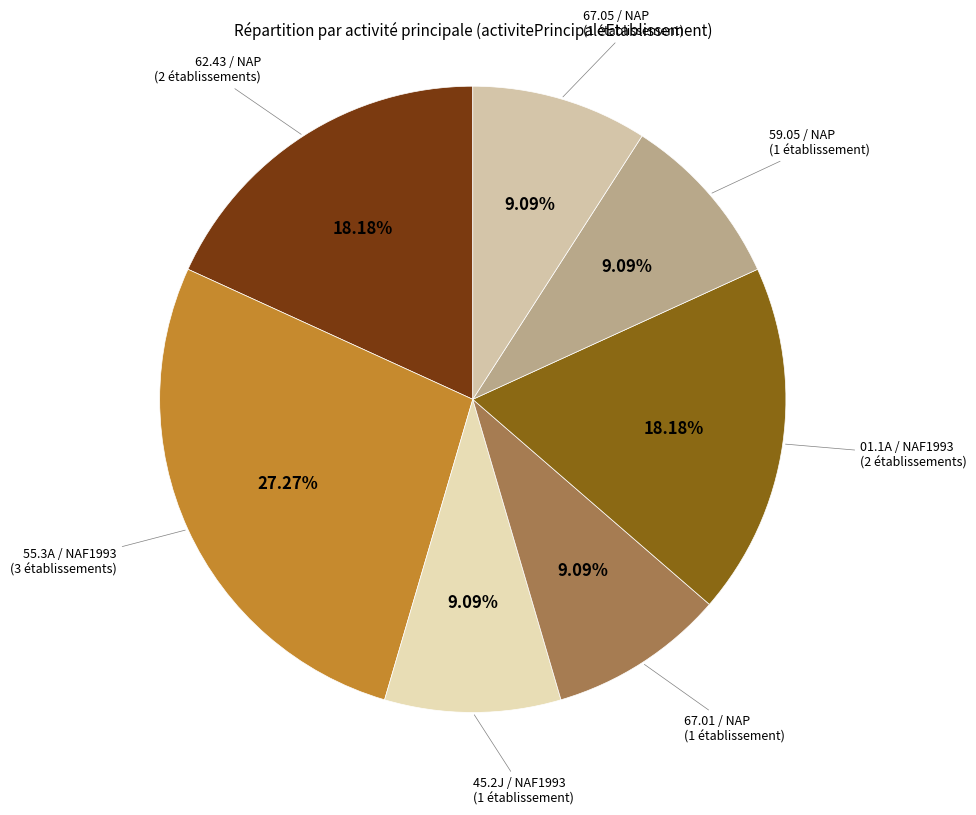

Count the number of slices in the pie.

7